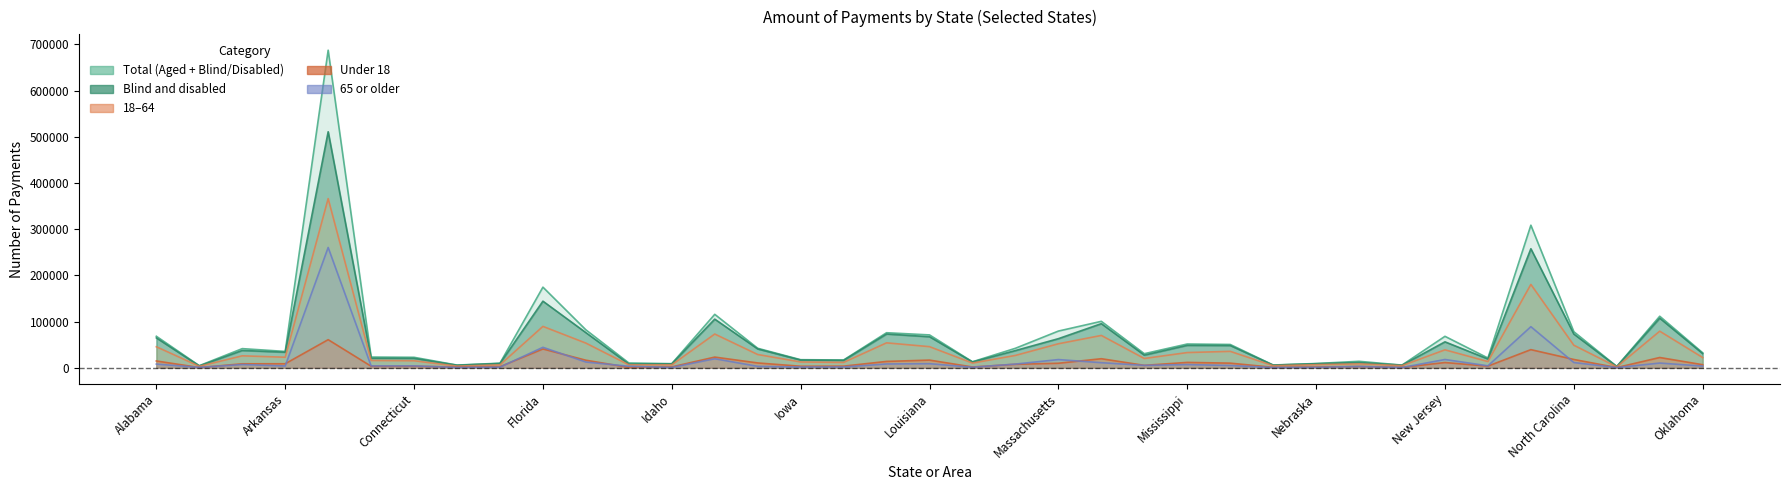

What is the difference between the maximum and minimum values in the Aged series?

260042